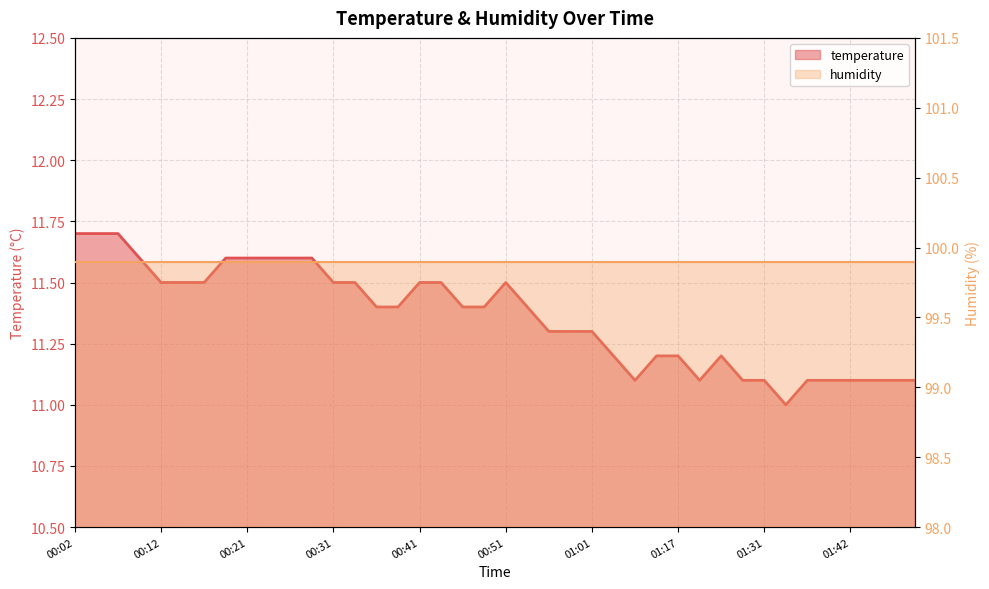

What is the greatest value displayed?

11.7